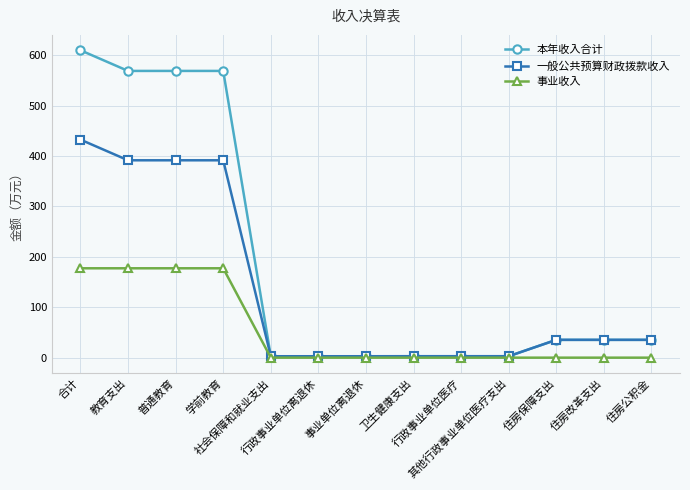

What is the spread (max minus min) of values at 社会保障和就业支出?

2.8